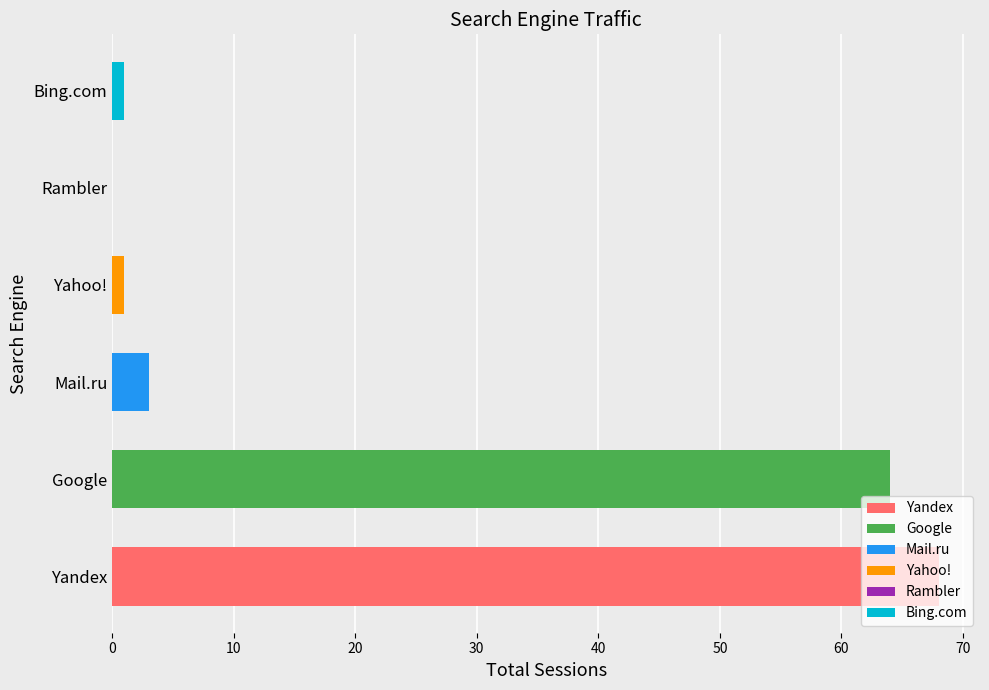

What is the maximum value shown in the chart?

68